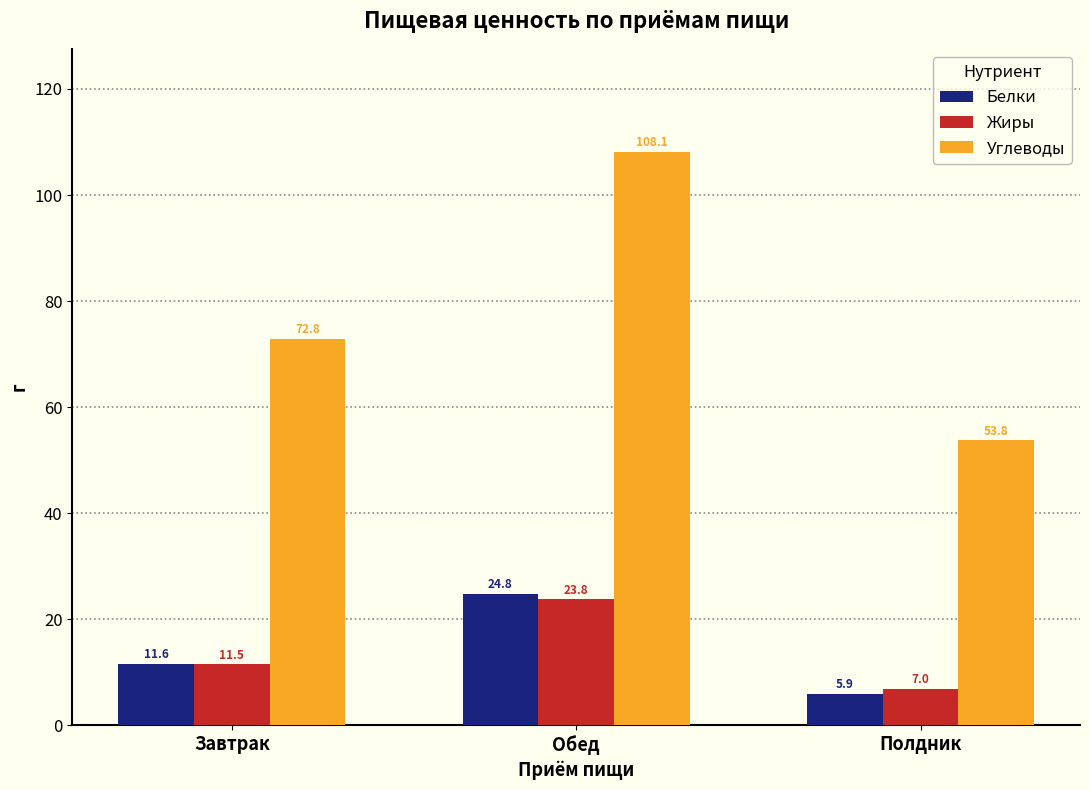

Reading left to right, list all the values displayed in this chart.

Белки: Завтрак=11.6	Обед=24.8	Полдник=5.9
Жиры: Завтрак=11.5	Обед=23.8	Полдник=7.0
Углеводы: Завтрак=72.8	Обед=108.1	Полдник=53.8